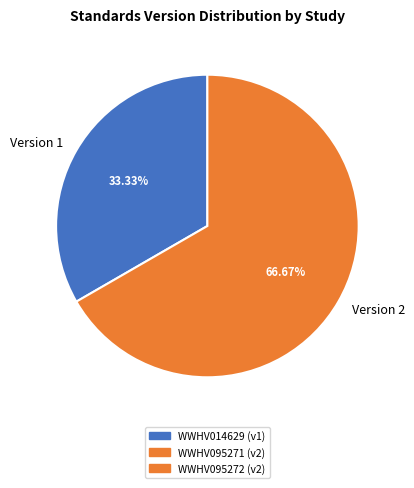

Rank the categories by value from highest to lowest.

Version 2, Version 1